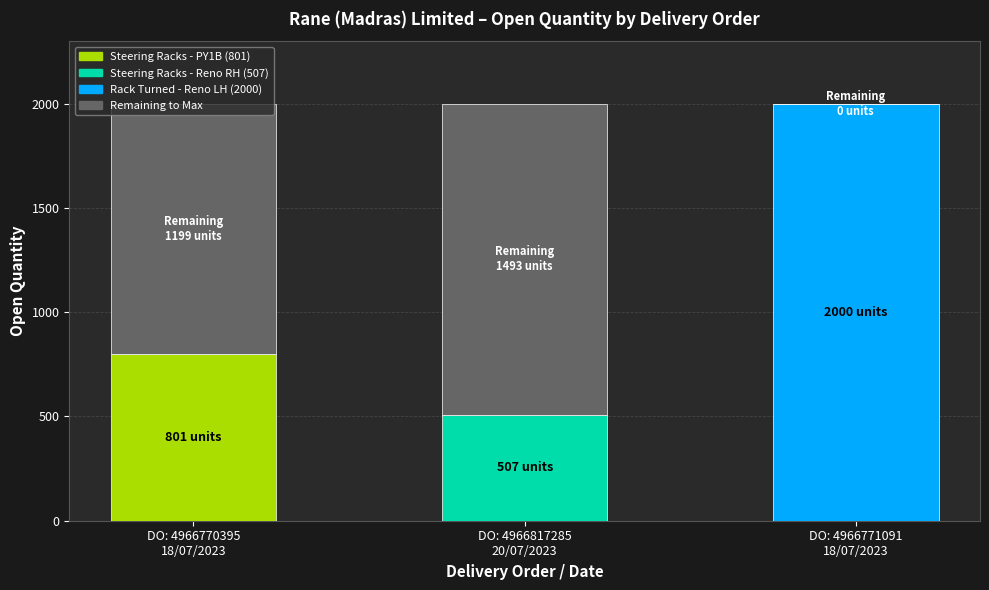

Count the number of data series in this chart.

2